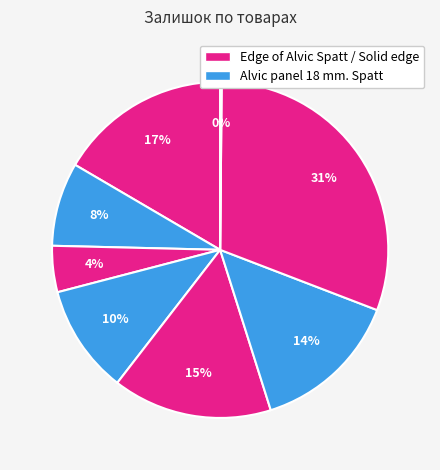

Does any single category account for the majority?

No